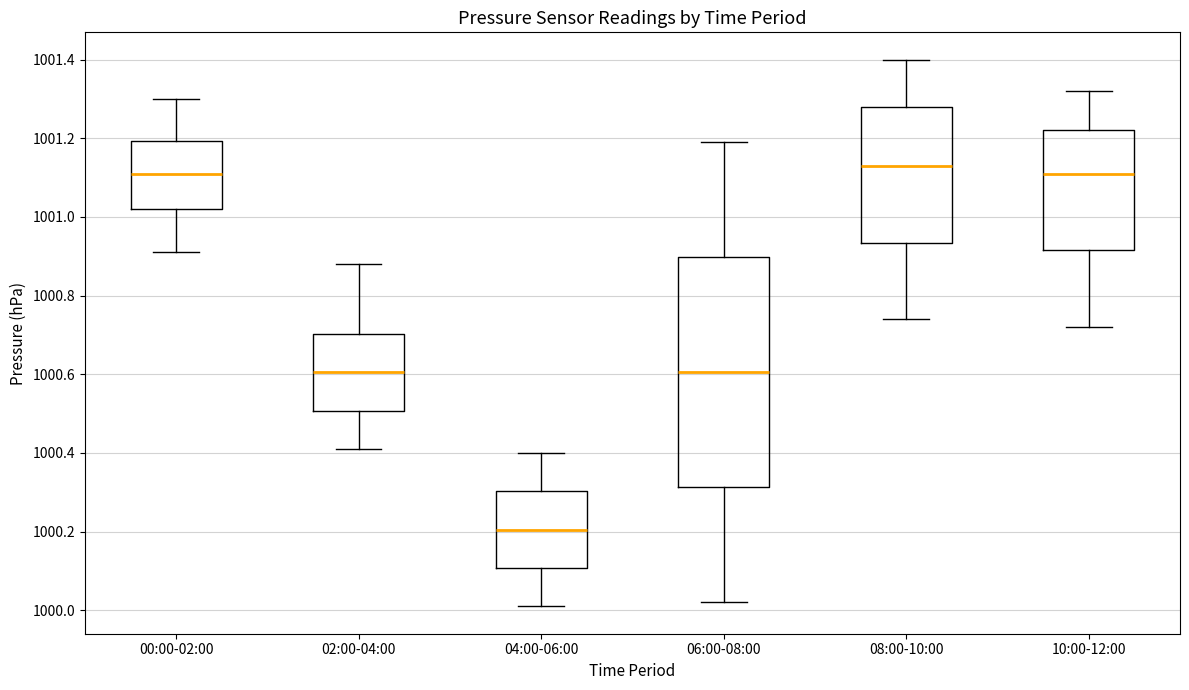

Reading left to right, read every box against the y-axis: the position of its median line, the range the box covers, and the ends of its whiskers. The values are not printed on the chart, so give them approximately, as read against the axis.

00:00-02:00: median 1001.12, box 1001.02 to 1001.20, whiskers 1000.92 to 1001.30
02:00-04:00: median 1000.60, box 1000.50 to 1000.70, whiskers 1000.42 to 1000.88
04:00-06:00: median 1000.20, box 1000.10 to 1000.30, whiskers 1000.02 to 1000.40
06:00-08:00: median 1000.60, box 1000.32 to 1000.90, whiskers 1000.02 to 1001.20
08:00-10:00: median 1001.14, box 1000.94 to 1001.28, whiskers 1000.74 to 1001.40
10:00-12:00: median 1001.12, box 1000.92 to 1001.22, whiskers 1000.72 to 1001.32